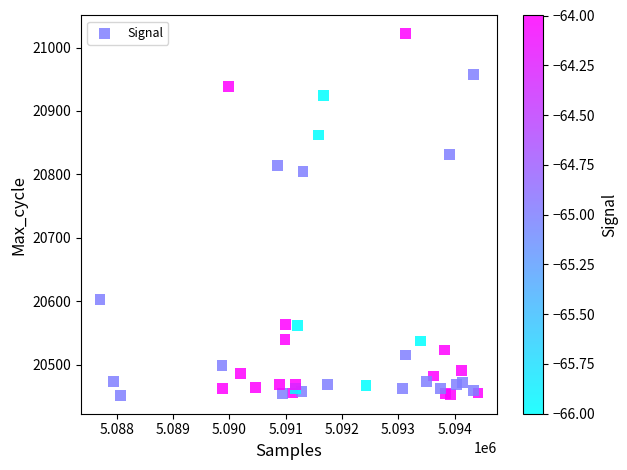

What is the range of Y values (max minus min)?

571